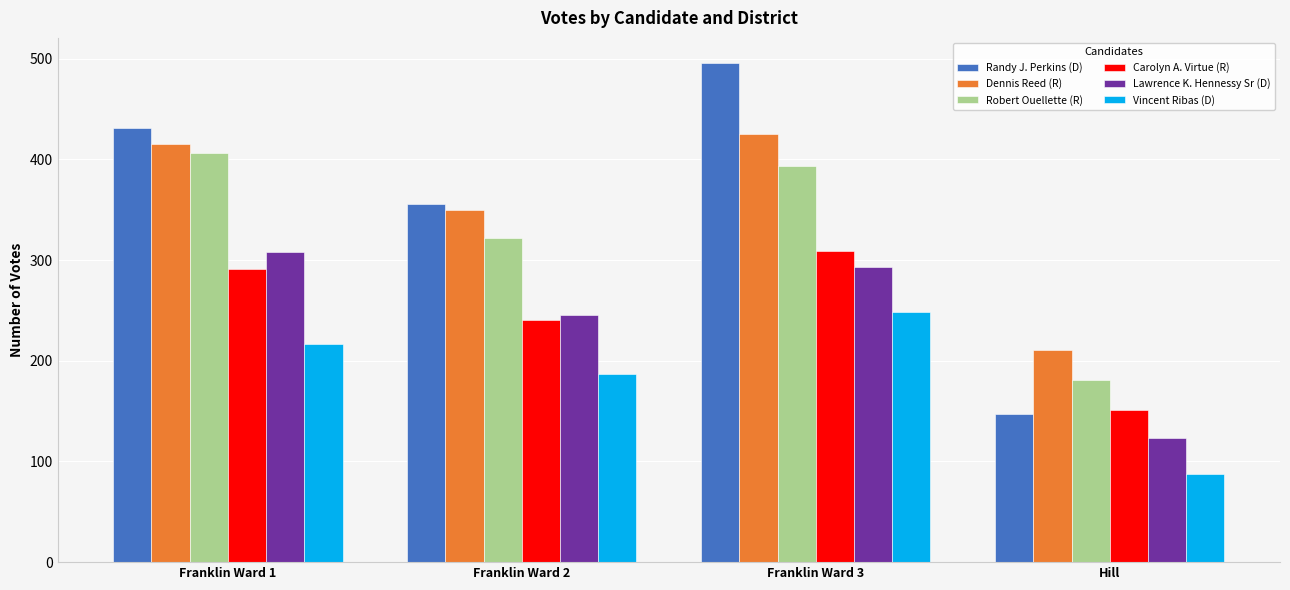

What is the label of the 2nd bar from the left?

Franklin Ward 2